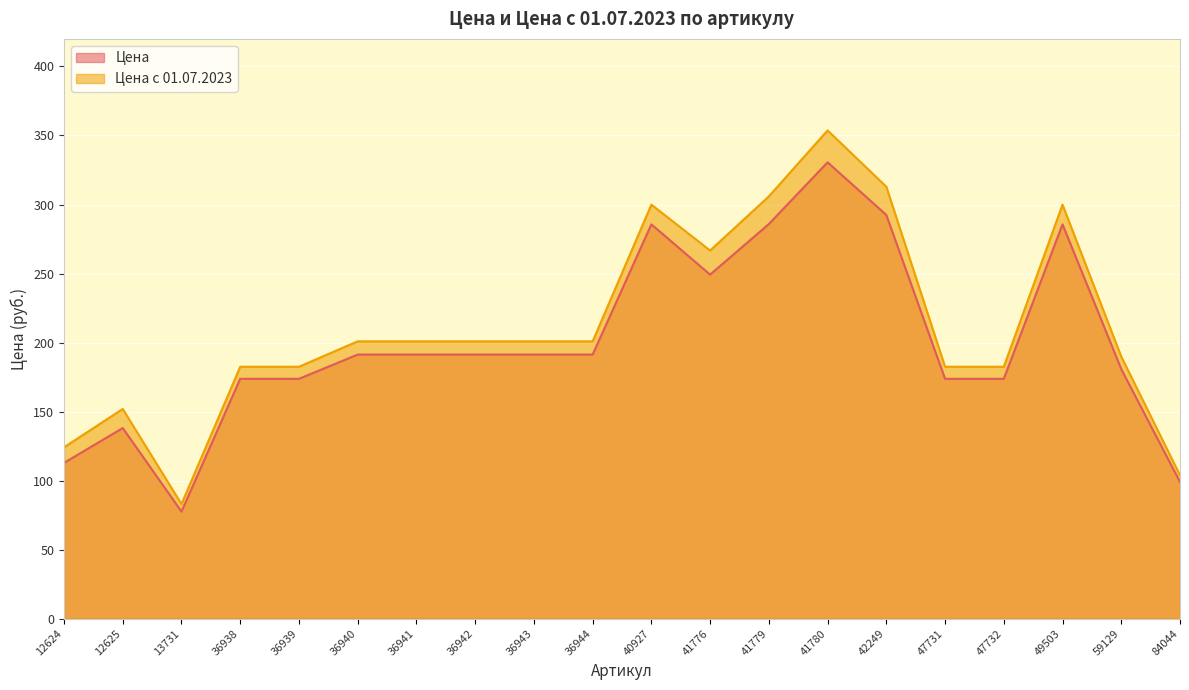

What are all the series names shown in the legend?

Цена, Цена с 01.07.2023